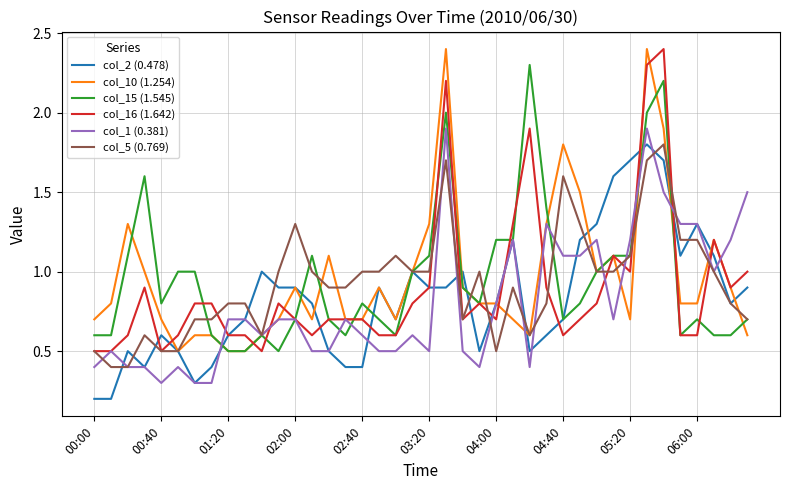

True or false: col_5 (0.769) has more than 1 interior local peaks.

True